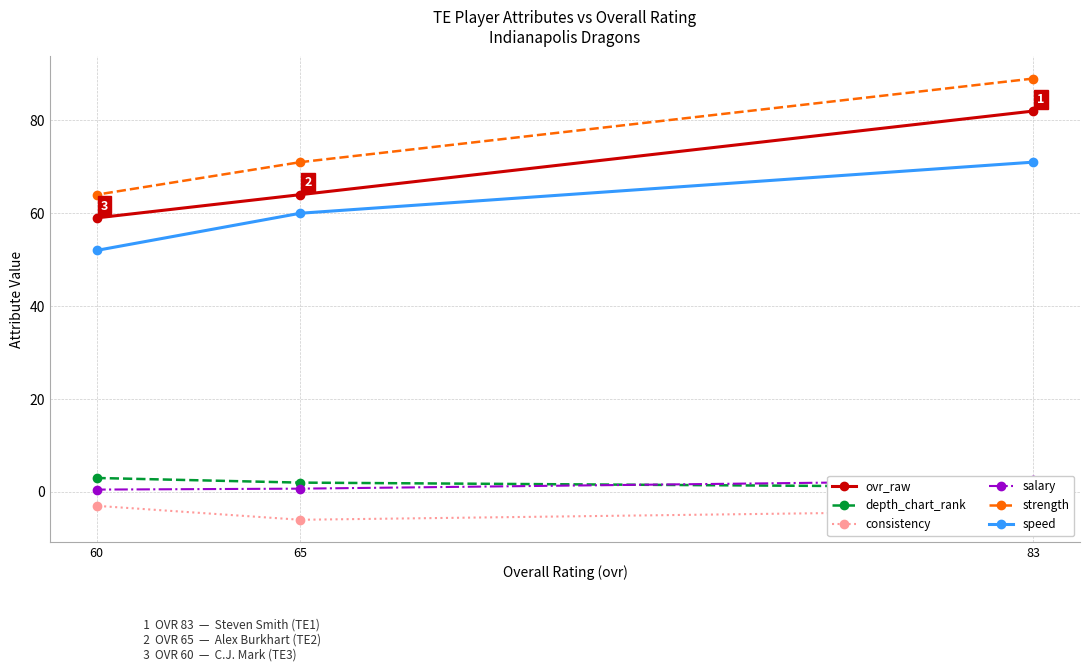

Which series has the largest range (max minus min)?

strength